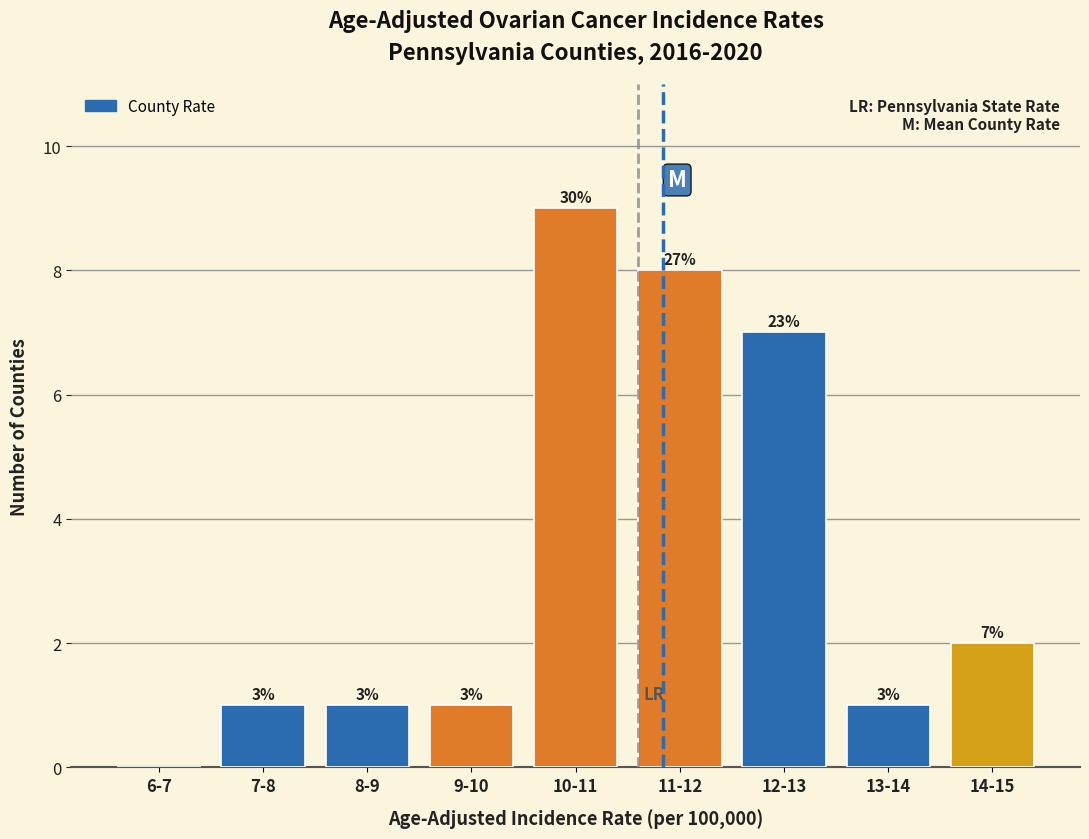

Are the bars horizontal?

No